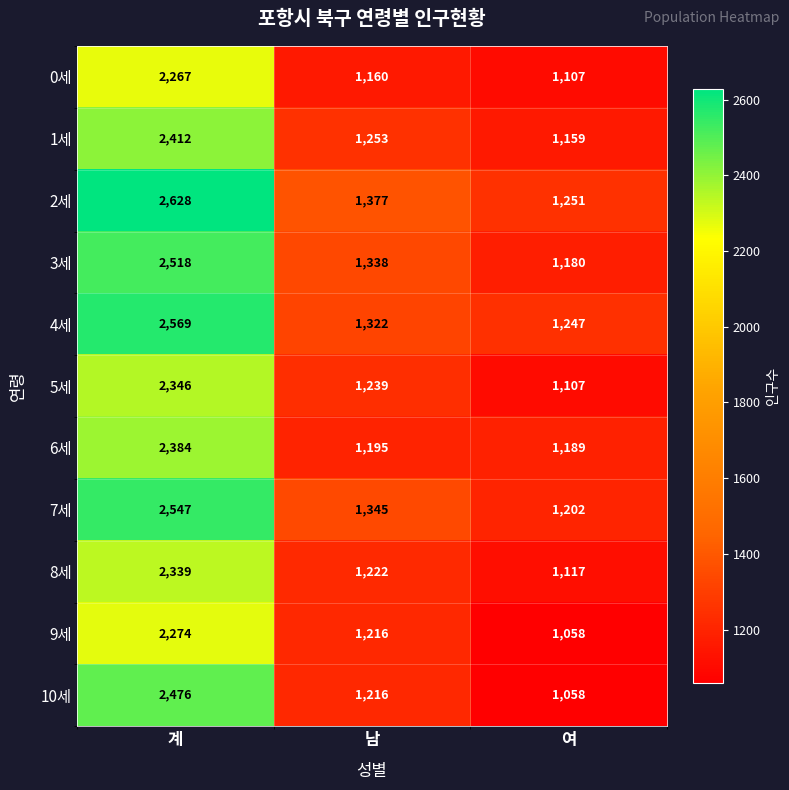

Where is 0세 nearest to the value 1687?

남